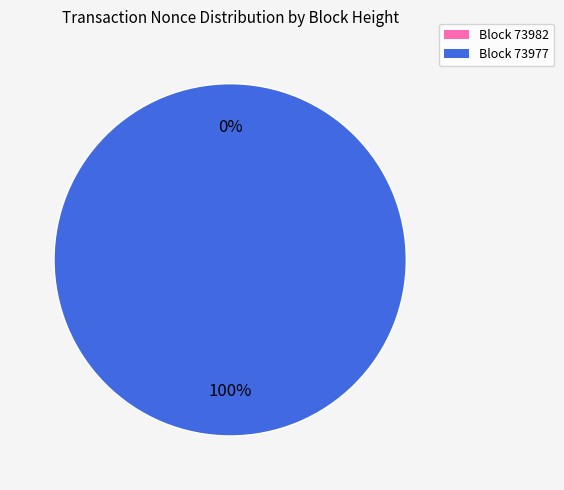

The 73977 slice represents 99% of the pie. True or false?

False